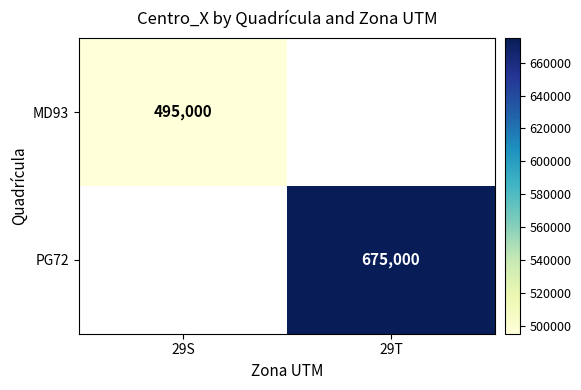

What is the greatest value displayed?

675000.0